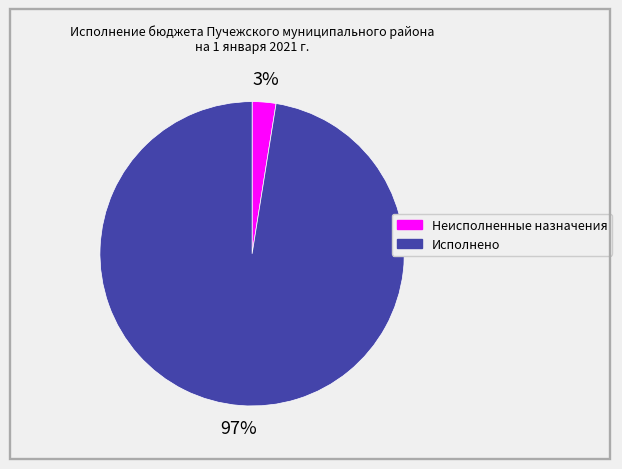

How many slices are in this pie chart?

2